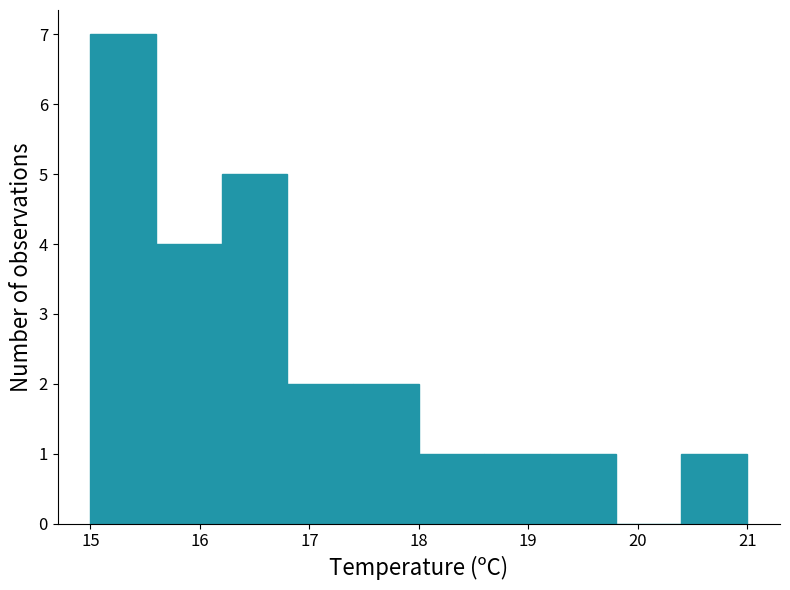

How tall is the bar that spans 17.4 to 18.0 on the x-axis? The values are not printed on the chart, so give them approximately, as read against the axis.

2